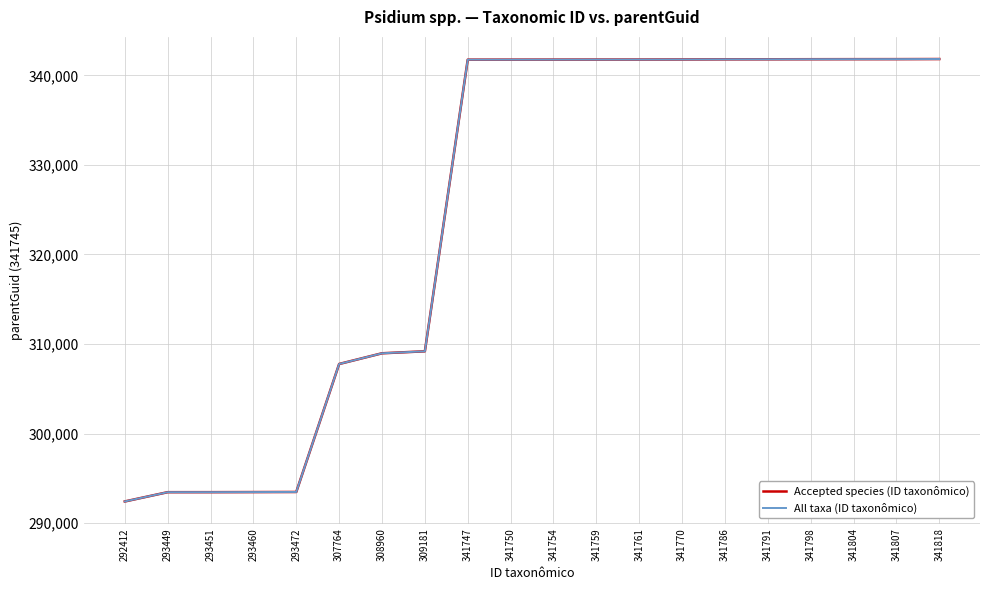

Between 341804 and 341759, which is larger?

341804